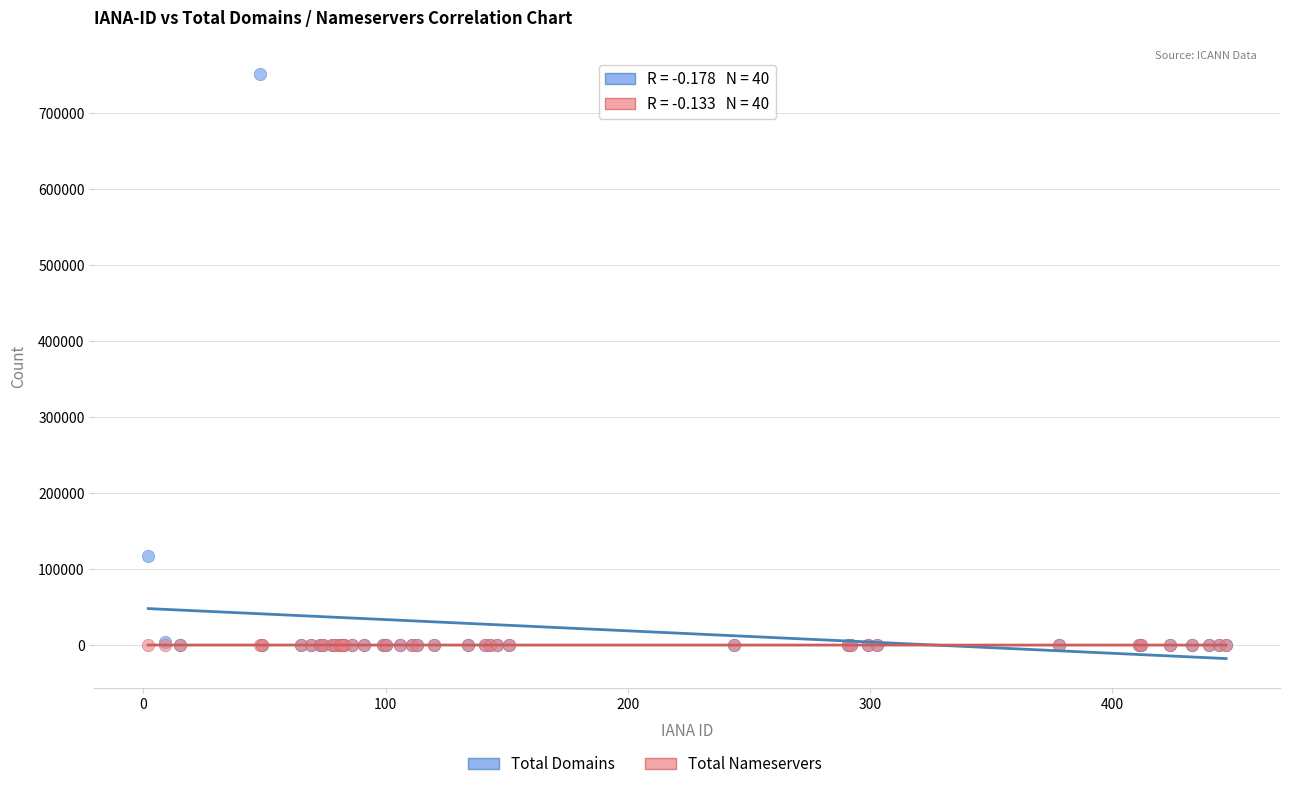

Which series has the largest Y range (max minus min)?

Total Domains